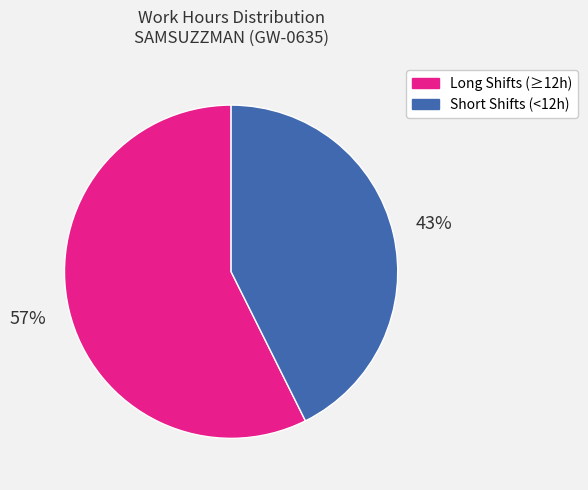

Count the number of slices in the pie.

2